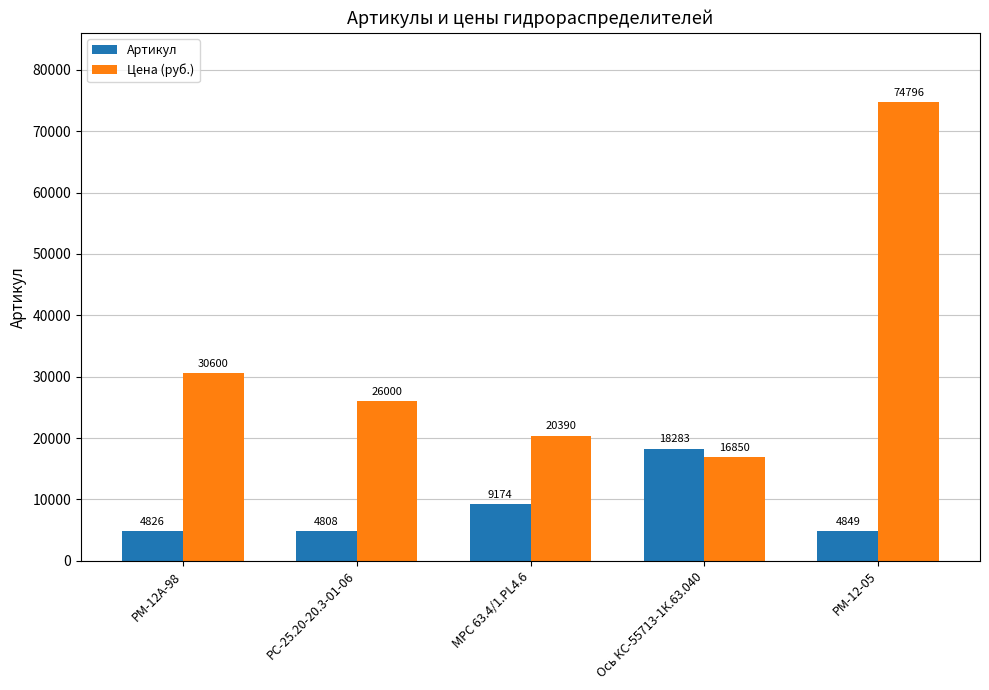

How many groups of bars are there?

5